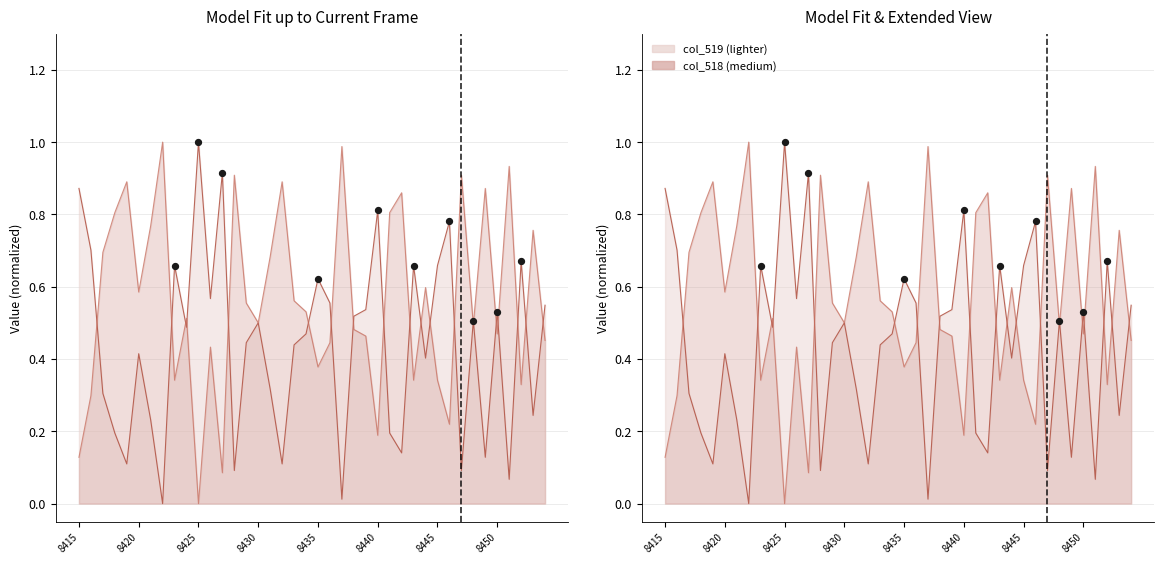

Which series reaches the minimum Y coordinate?

col_519